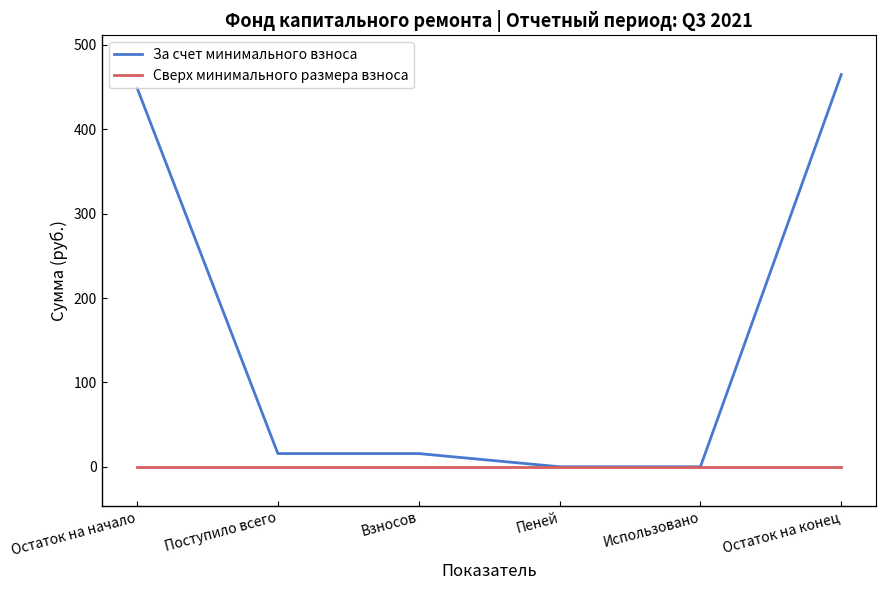

Which series has the largest range (max minus min)?

За счет минимального взноса